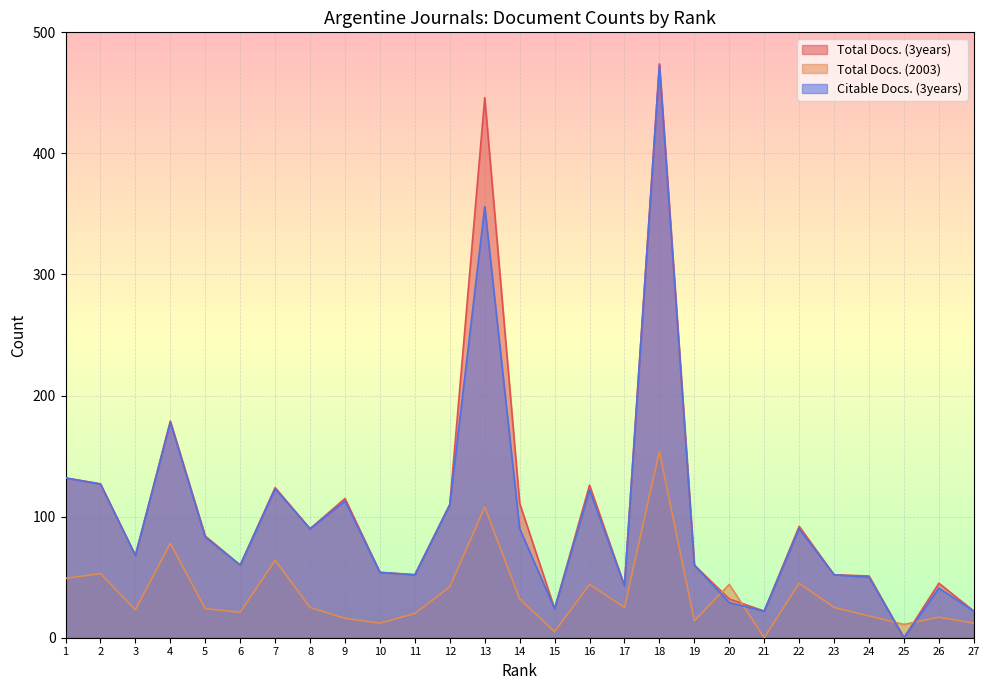

The Total Docs. (3years) series shows 62 at 17. True or false?

False